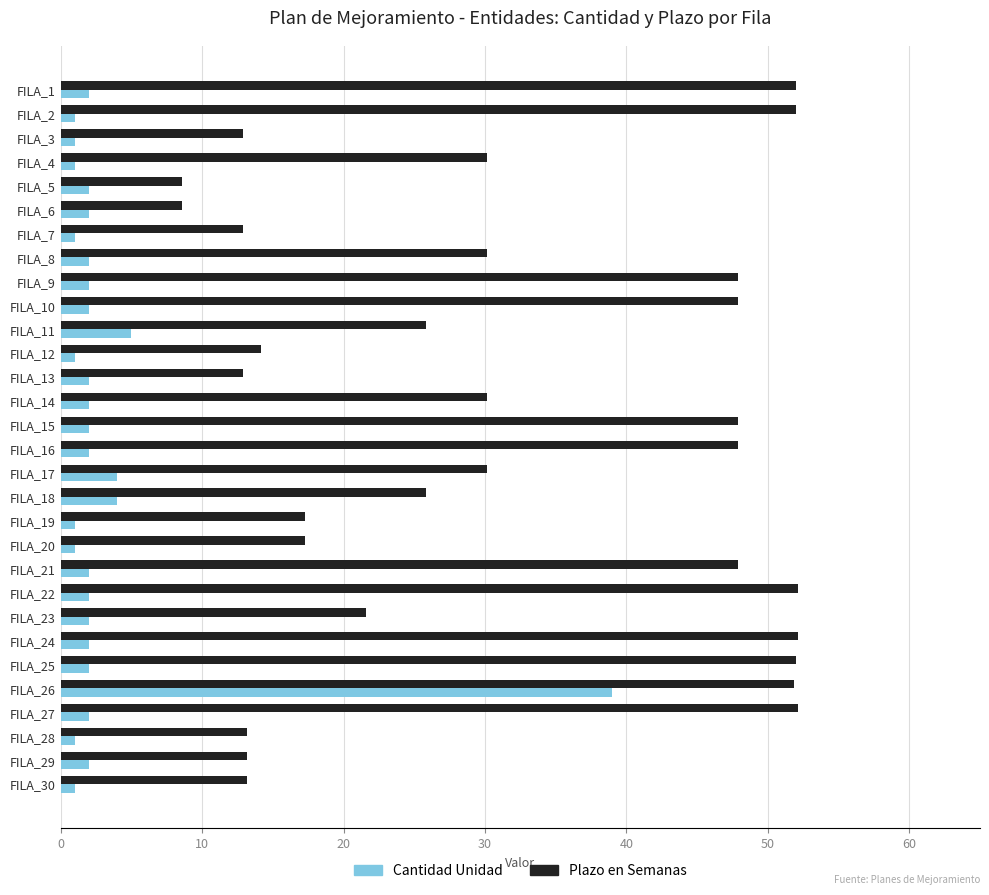

Which series has the widest spread of values?

Plazo en Semanas